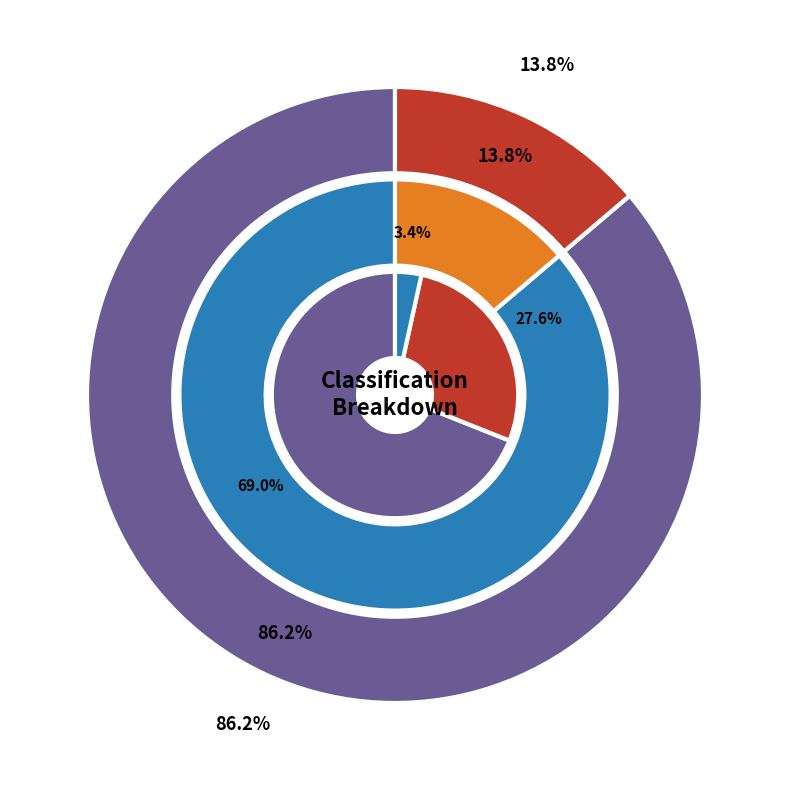

Which category has the smallest portion of the pie?

Espoir